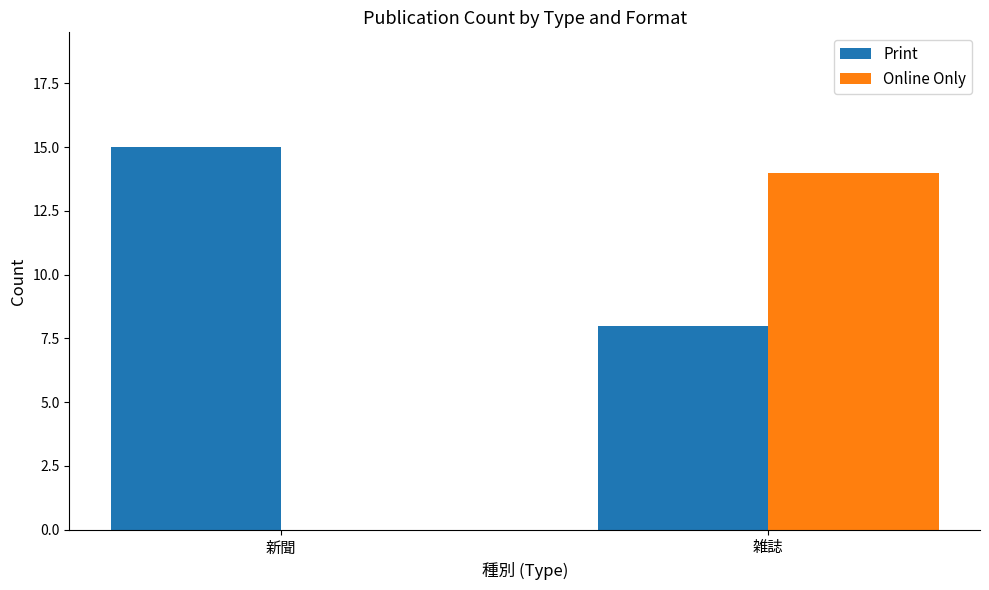

How many groups of bars are there?

2